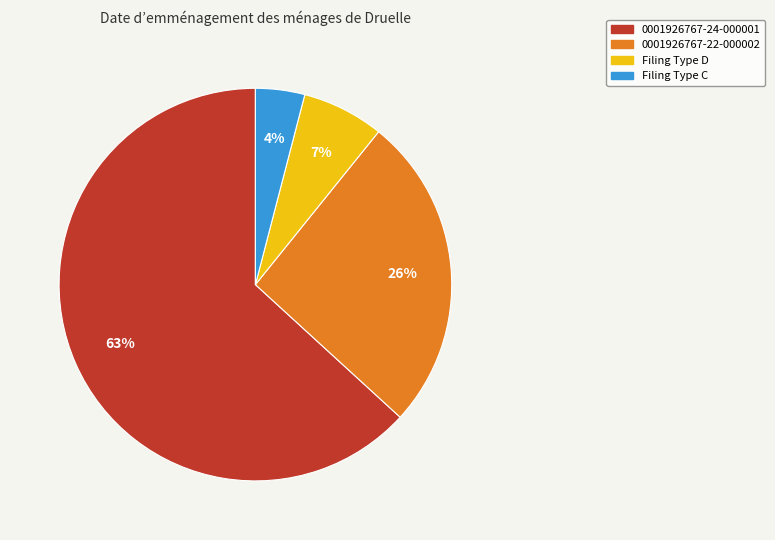

To the nearest percent, what portion does 0001926767-22-000002 represent?

26%